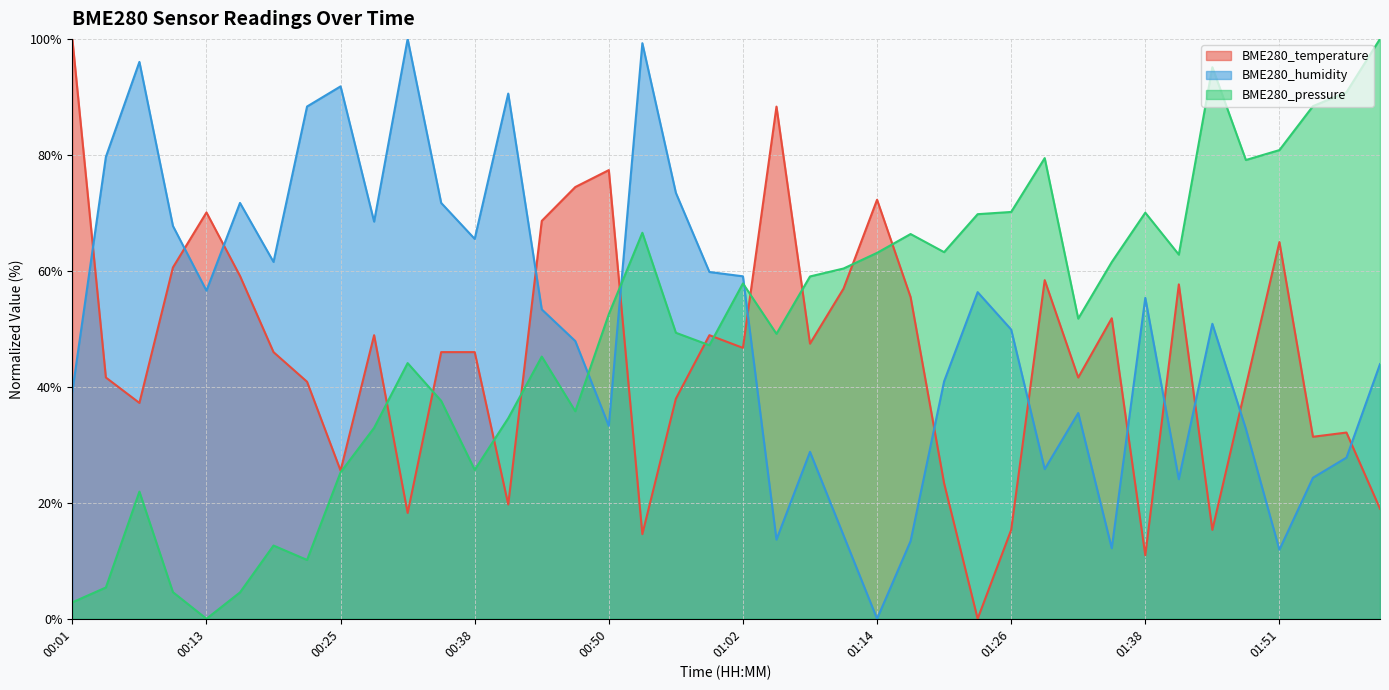

Reading right to left, extract all data points from this chart.

BME280_temperature: 02:00=19.0	01:57=32.1	01:54=31.4	01:51=65.0	01:47=40.1	01:44=15.3	01:41=57.7	01:38=10.9	01:35=51.8	01:32=41.6	01:29=58.4	01:26=15.3	01:23=0.0	01:20=23.4	01:17=55.5	01:14=72.3	01:11=56.9	01:08=47.4	01:05=88.3	01:02=46.7	00:59=48.9	00:56=38.0	00:53=14.6	00:50=77.4	00:47=74.5	00:44=68.6	00:41=19.7	00:38=46.0	00:34=46.0	00:31=18.2	00:28=48.9	00:25=25.5	00:22=40.9	00:19=46.0	00:16=59.1	00:13=70.1	00:10=60.6	00:07=37.2	00:04=41.6	00:01=100.0
BME280_humidity: 02:00=43.9	01:57=27.8	01:54=24.3	01:51=11.9	01:47=32.8	01:44=50.9	01:41=24.1	01:38=55.3	01:35=12.2	01:32=35.5	01:29=25.8	01:26=49.9	01:23=56.3	01:20=40.9	01:17=13.4	01:14=0.0	01:11=14.4	01:08=28.8	01:05=13.6	01:02=59.1	00:59=59.8	00:56=73.4	00:53=99.3	00:50=33.3	00:47=47.9	00:44=53.3	00:41=90.6	00:38=65.5	00:34=71.7	00:31=100.0	00:28=68.5	00:25=91.8	00:22=88.3	00:19=61.5	00:16=71.7	00:13=56.6	00:10=67.7	00:07=96.0	00:04=79.7	00:01=39.2
BME280_pressure: 02:00=100.0	01:57=90.8	01:54=88.4	01:51=80.8	01:47=79.1	01:44=95.1	01:41=62.8	01:38=70.0	01:35=61.5	01:32=51.8	01:29=79.4	01:26=70.2	01:23=69.8	01:20=63.2	01:17=66.3	01:14=63.1	01:11=60.4	01:08=59.0	01:05=49.1	01:02=57.8	00:59=47.2	00:56=49.3	00:53=66.6	00:50=52.5	00:47=35.8	00:44=45.2	00:41=34.6	00:38=25.7	00:34=37.6	00:31=44.1	00:28=32.9	00:25=25.3	00:22=10.1	00:19=12.6	00:16=4.5	00:13=0.0	00:10=4.6	00:07=21.9	00:04=5.4	00:01=2.8